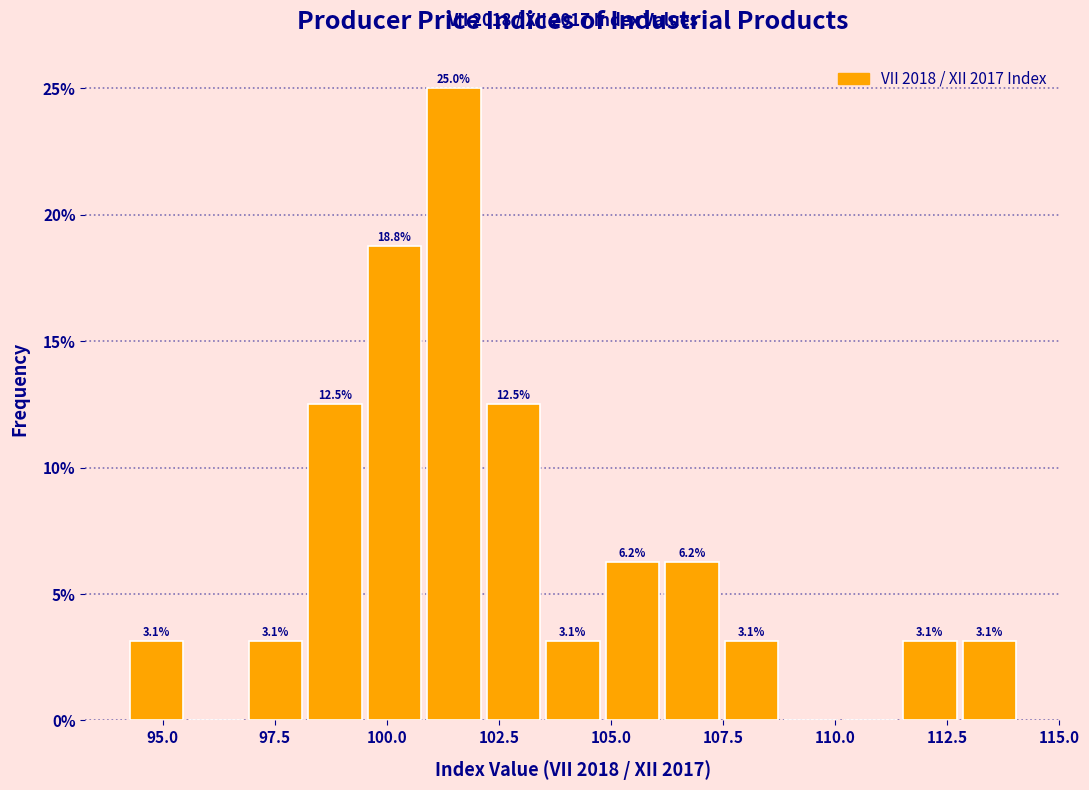

Read against the x-axis, roughly where is the centre of the tallest bar?

101.5